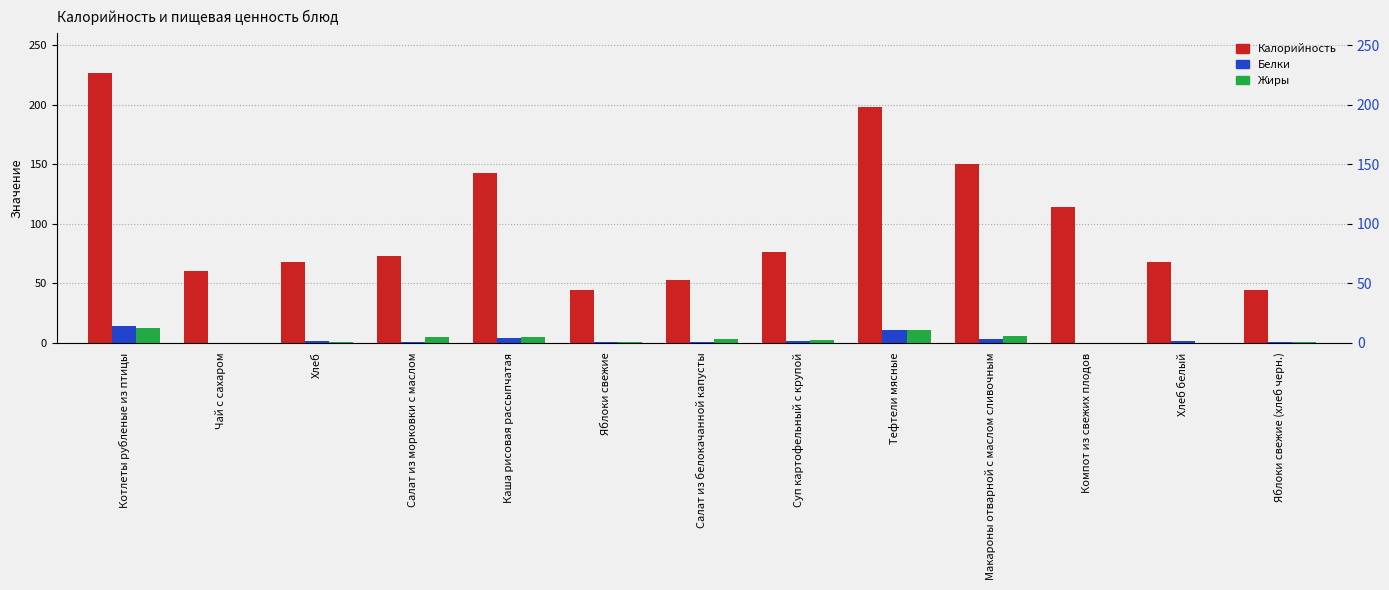

What is the average value of the Белки series?

3.0